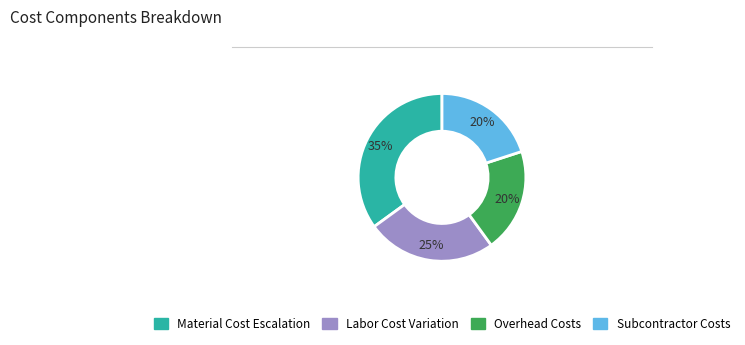

How many slices are in this pie chart?

4